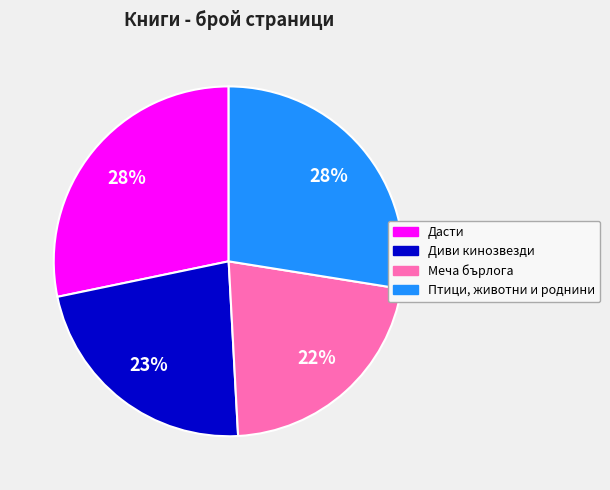

How many segments does this pie chart have?

4